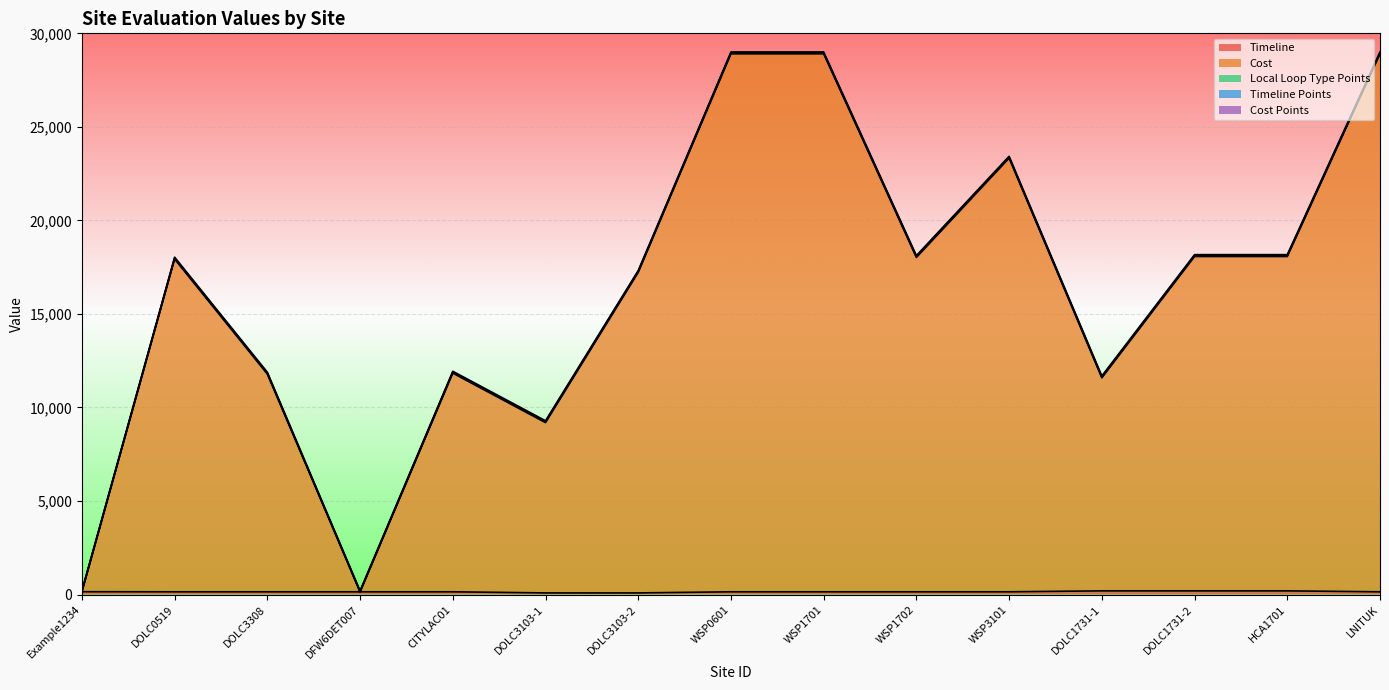

Does the chart display data point markers on the line(s)?

No